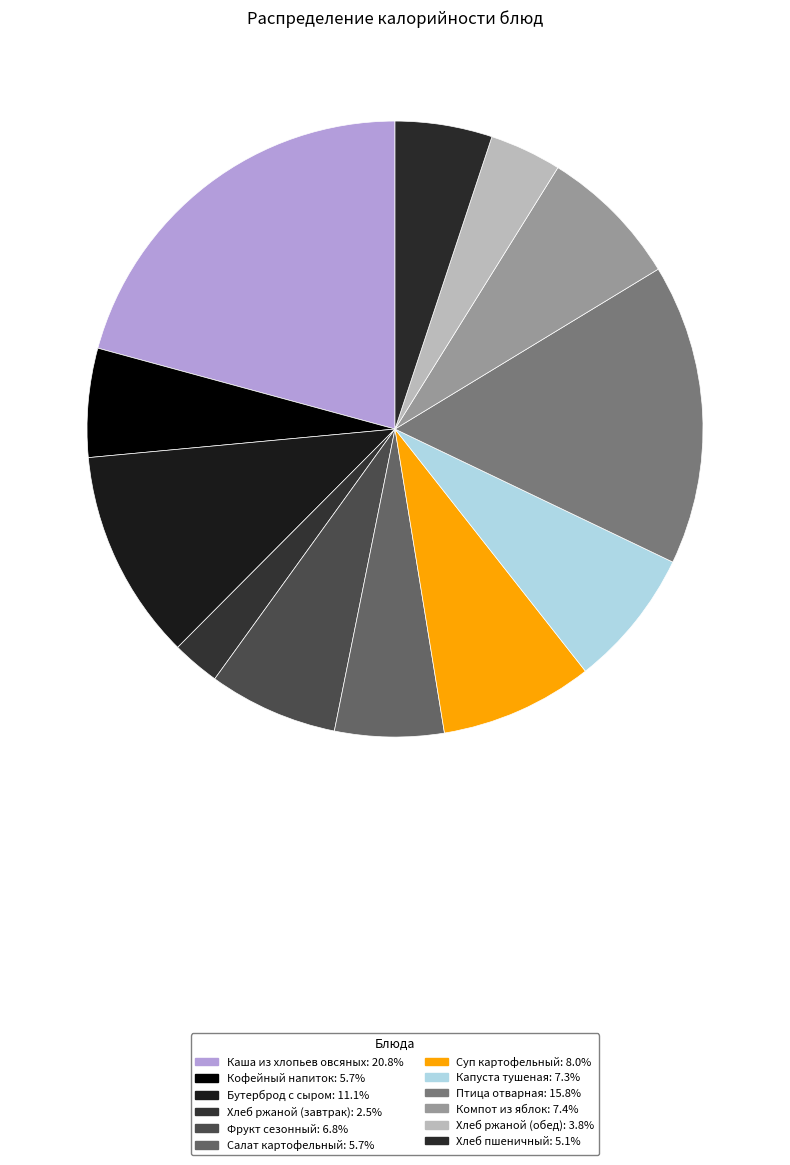

Rank the categories by value from highest to lowest.

Каша из хлопьев овсяных, Птица отварная, Бутерброд с сыром, Суп картофельный, Компот из яблок, Капуста тушеная, Фрукт сезонный, Салат картофельный, Кофейный напиток, Хлеб пшеничный, Хлеб ржаной (обед), Хлеб ржаной (завтрак)